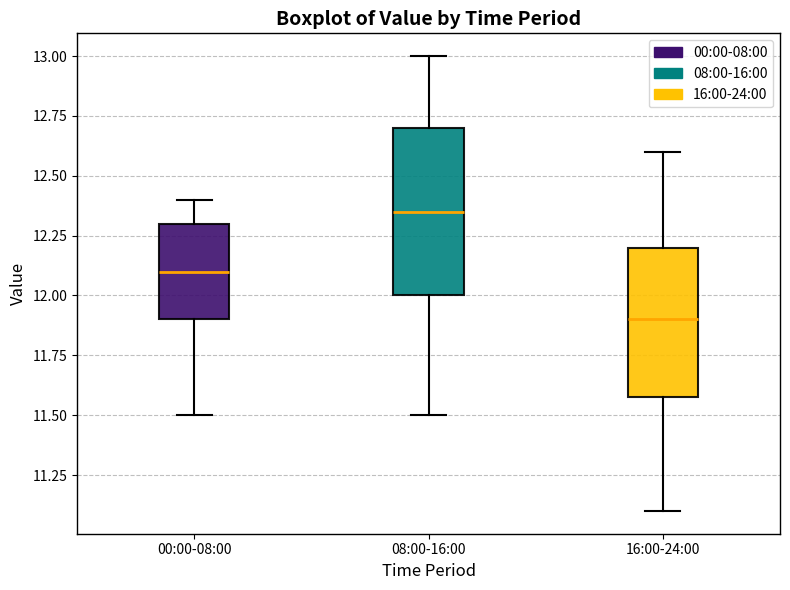

Reading left to right, transcribe this box plot: for each box, give where its median line is, the range the box spans, and where its two whiskers end, as read against the y-axis. The values are not printed on the chart, so give them approximately, as read against the axis.

00:00-08:00: median 12.10, box 11.90 to 12.30, whiskers 11.50 to 12.40
08:00-16:00: median 12.35, box 12.00 to 12.70, whiskers 11.50 to 13.00
16:00-24:00: median 11.90, box 11.60 to 12.20, whiskers 11.10 to 12.60